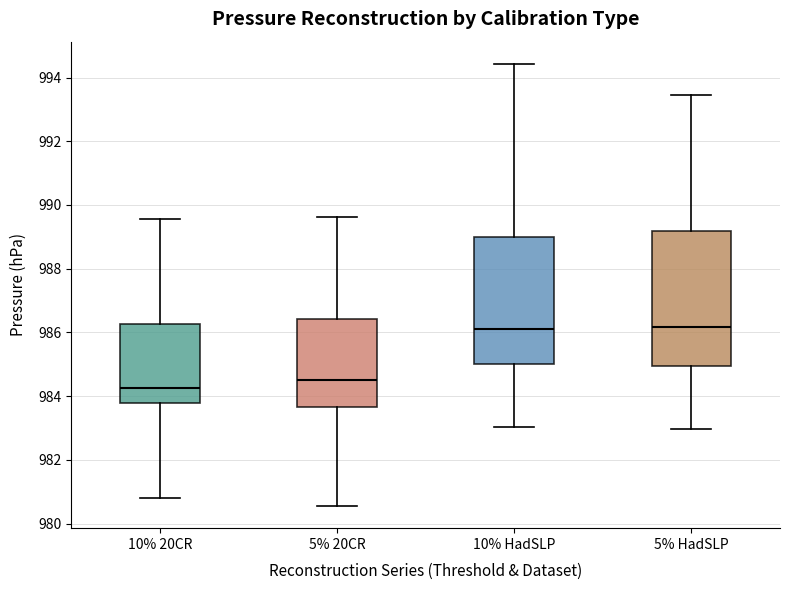

Reading left to right, read every box against the y-axis: the position of its median line, the range the box covers, and the ends of its whiskers. The values are not printed on the chart, so give them approximately, as read against the axis.

10% 20CR: median 984.2, box 983.8 to 986.2, whiskers 980.8 to 989.6
5% 20CR: median 984.6, box 983.6 to 986.4, whiskers 980.6 to 989.6
10% HadSLP: median 986.2, box 985.0 to 989.0, whiskers 983.0 to 994.4
5% HadSLP: median 986.2, box 985.0 to 989.2, whiskers 983.0 to 993.4